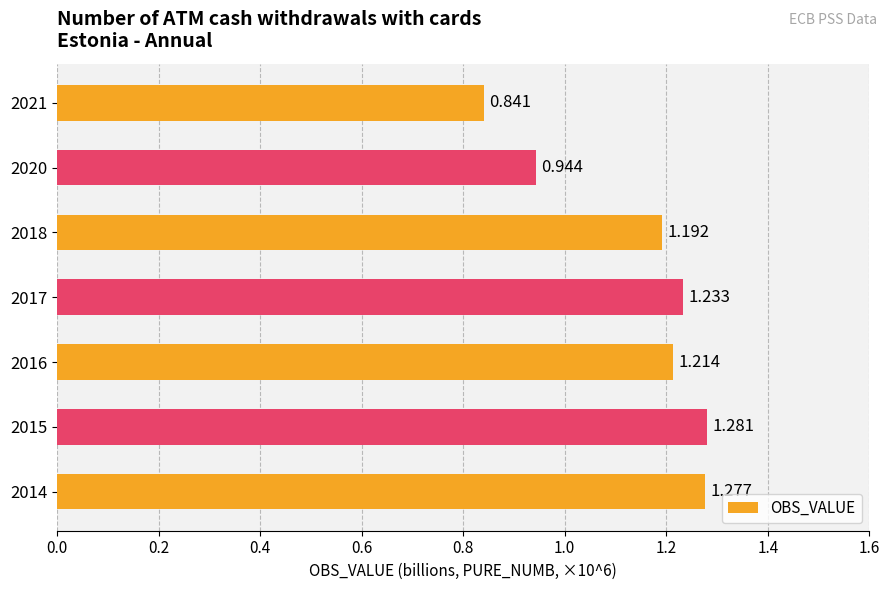

How many bars are there in total?

7